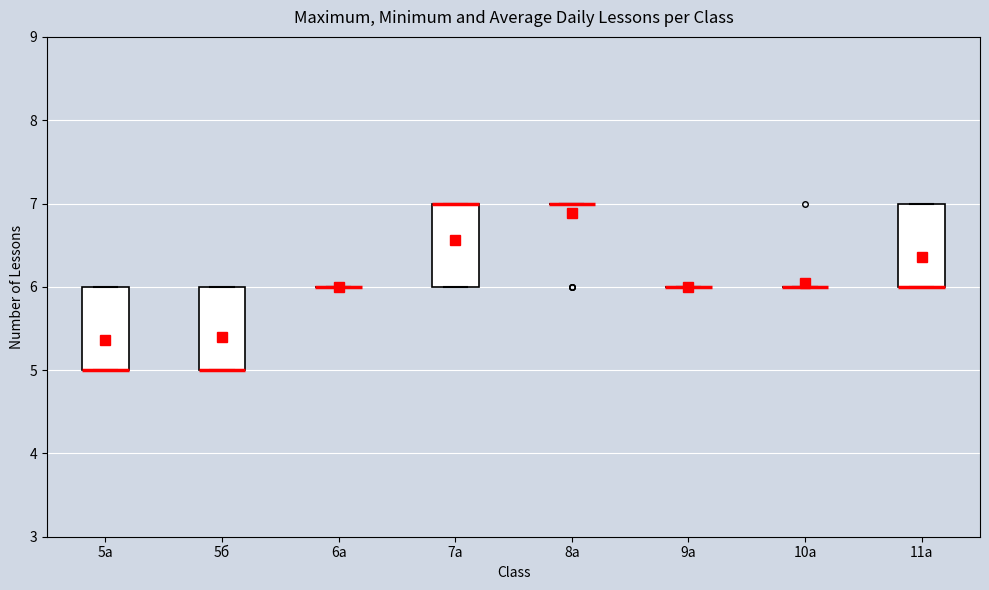

Reading left to right, read every box against the y-axis: the position of its median line, the range the box covers, and the ends of its whiskers. The values are not printed on the chart, so give them approximately, as read against the axis.

5а: median 5 (drawn on the box's lower edge), box 5 to 6, whiskers 5 to 6
5б: median 5 (drawn on the box's lower edge), box 5 to 6, whiskers 5 to 6
6а: box collapsed to a line at 6, whiskers 6 to 6
7а: median 7 (drawn on the box's upper edge), box 6 to 7, whiskers 6 to 7
8а: box collapsed to a line at 7, whiskers 7 to 7
9а: box collapsed to a line at 6, whiskers 6 to 6
10а: box collapsed to a line at 6, whiskers 6 to 6
11а: median 6 (drawn on the box's lower edge), box 6 to 7, whiskers 6 to 7